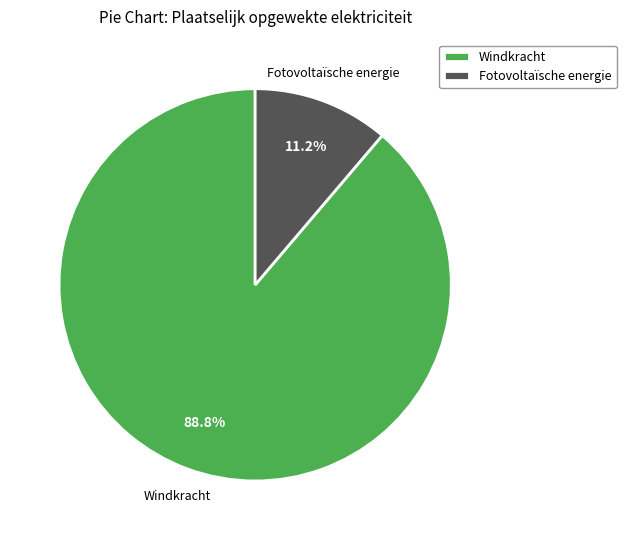

Approximately how many times larger is the value at Fotovoltaïsche energie compared to Windkracht?

0.1